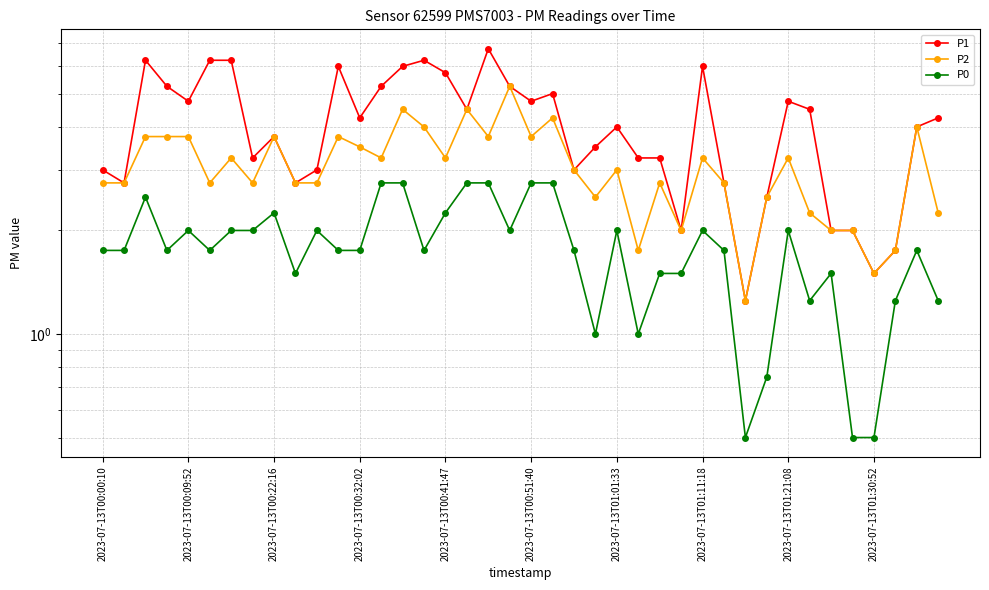

True or false: P2 and P0 cross at least once.

False